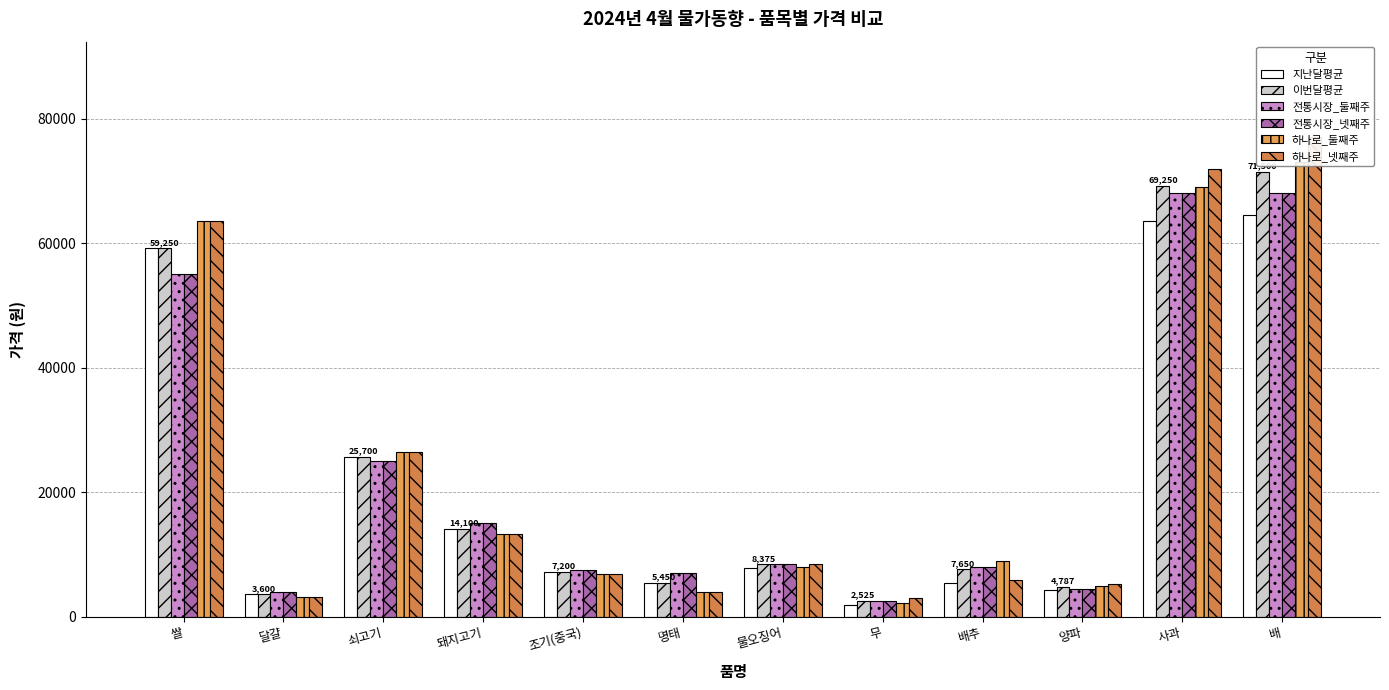

What is the difference between the maximum and minimum values in the 이번달평균 series?

68975.0